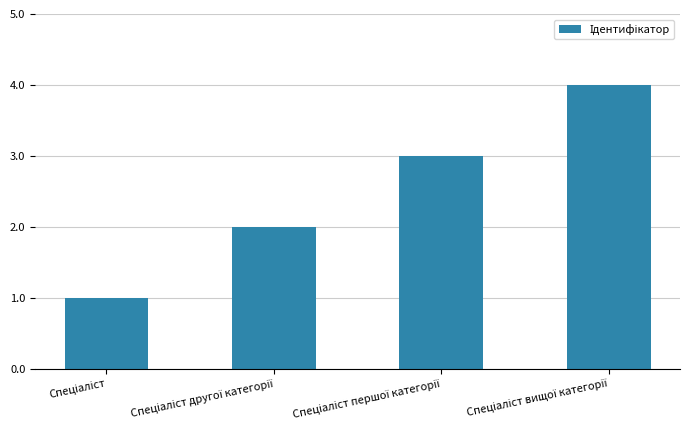

What is the difference between the maximum and minimum values?

3